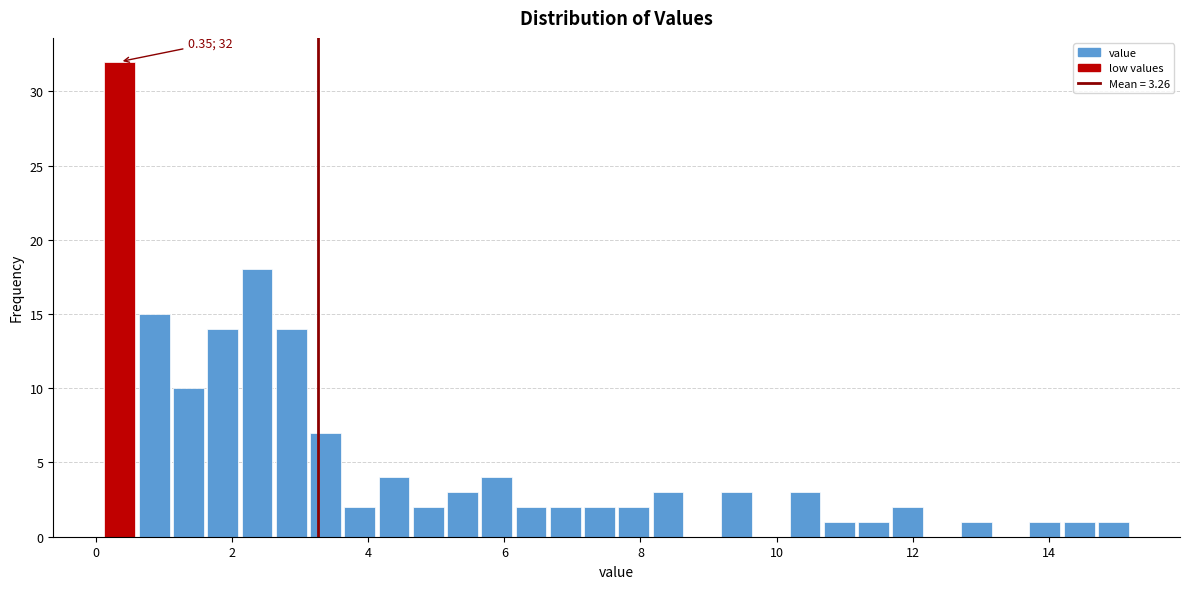

Around what value on the x-axis is the tallest bar? Give the approximate position of its centre, as read against the axis.

0.4